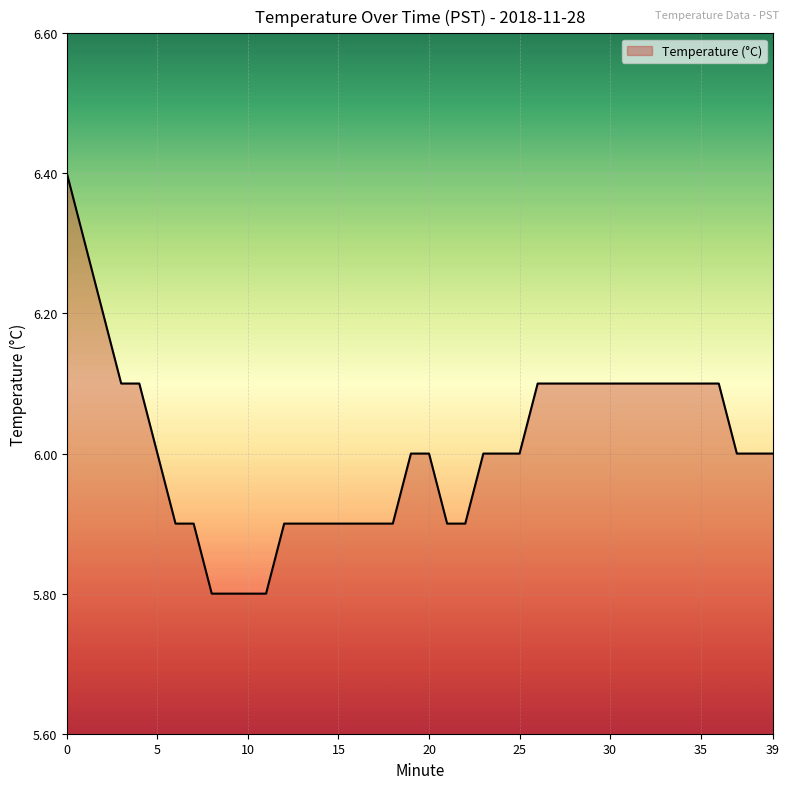

What is the average value?

6.0